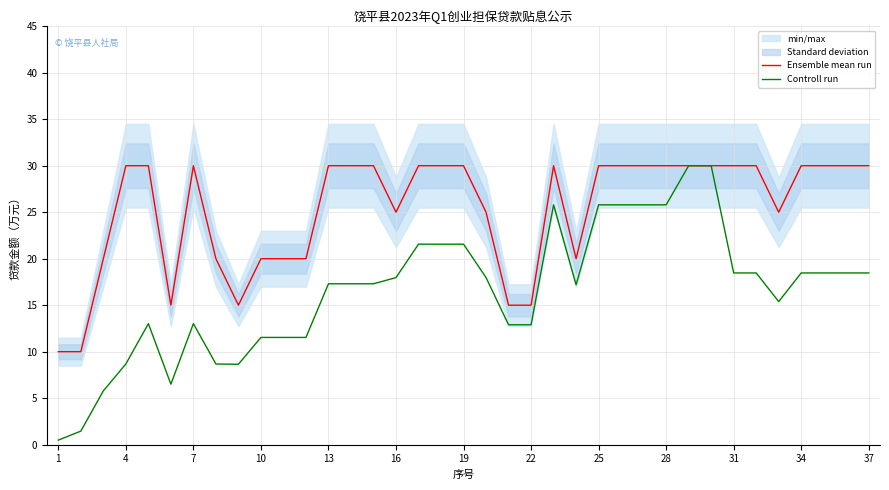

Is it true that Controll run equals 18.5 at 31?

True